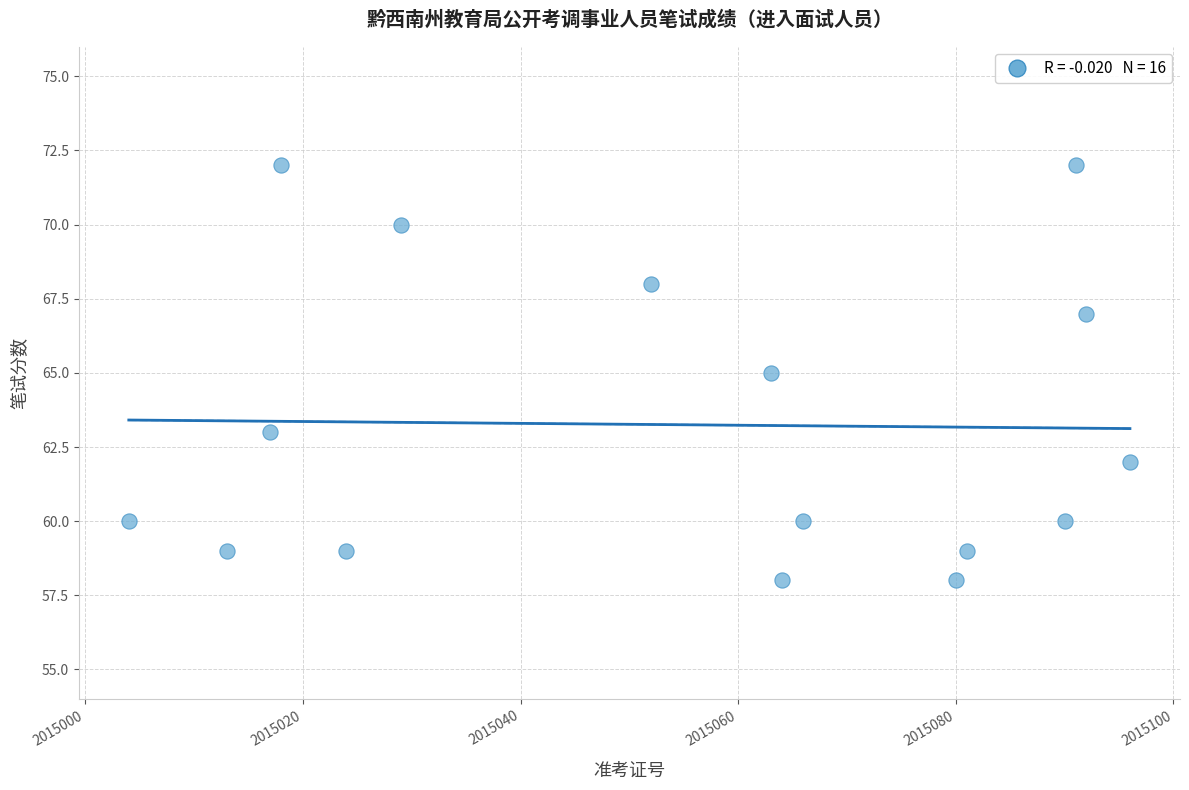

What is the range of Y values (max minus min)?

14